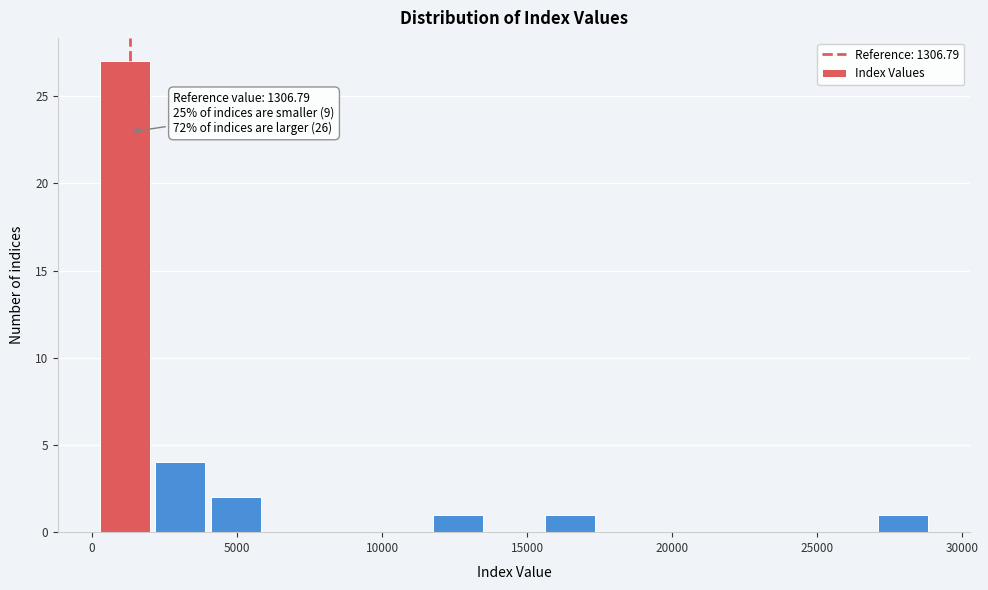

Read against the x-axis, roughly where is the centre of the tallest bar?

1000